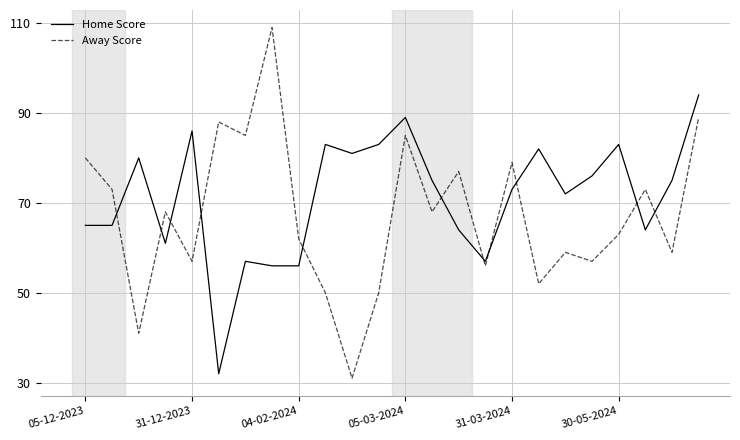

What is the difference between the maximum and minimum values in the Away Score series?

78